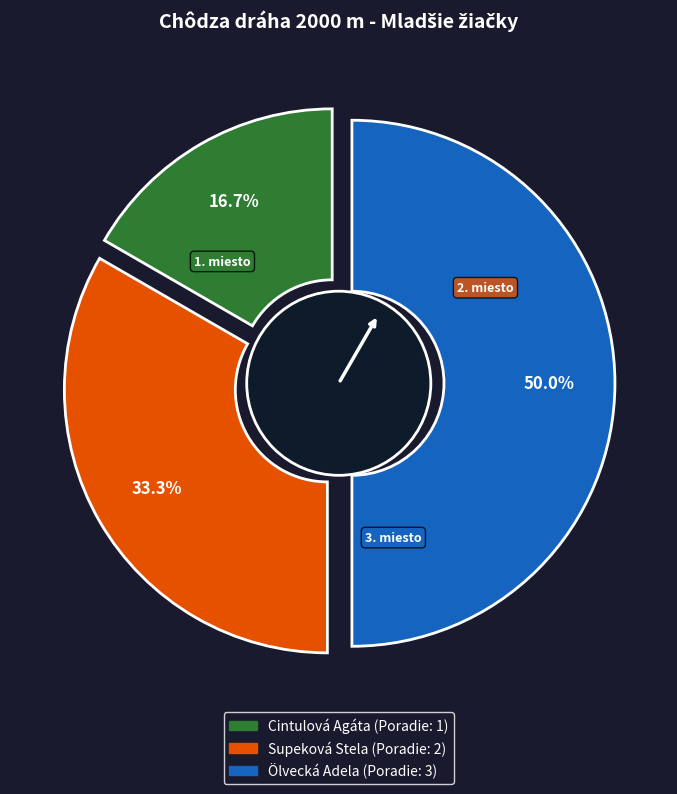

Does Ölvecká Adela represent more than half of the total?

No